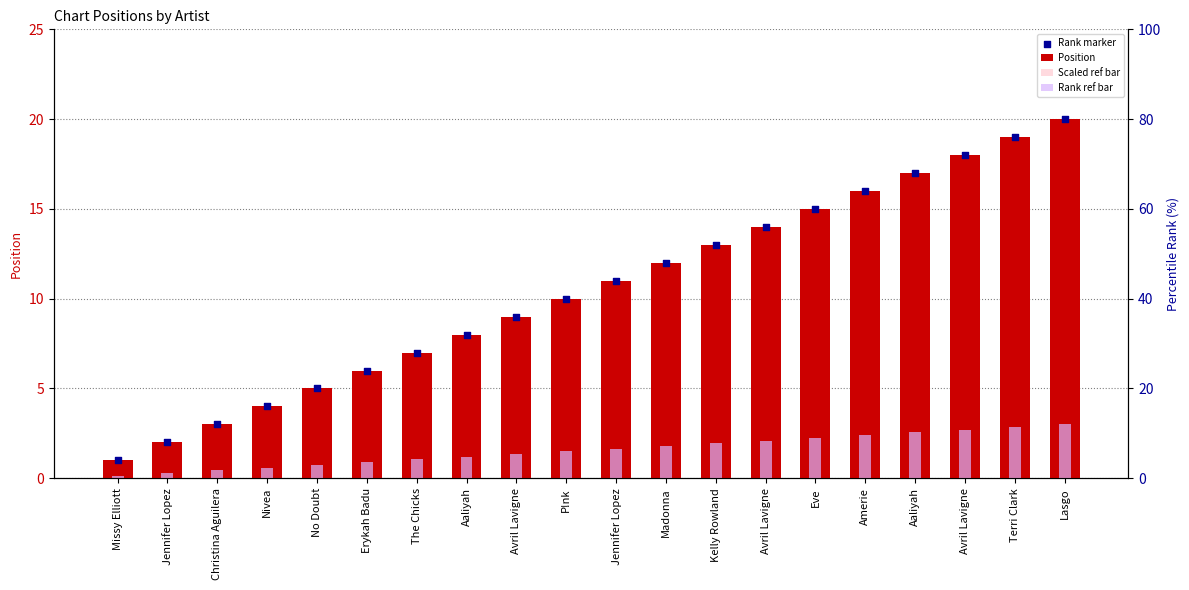

At how many categories does at least one series exceed 8?

12